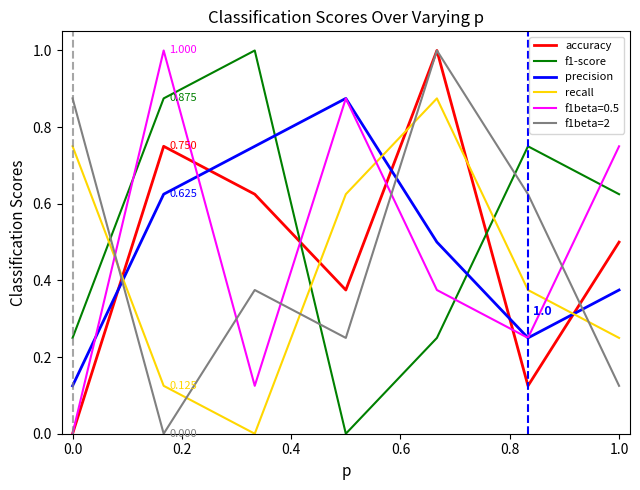

How many f1beta=2 values are between 0 and 1?

7